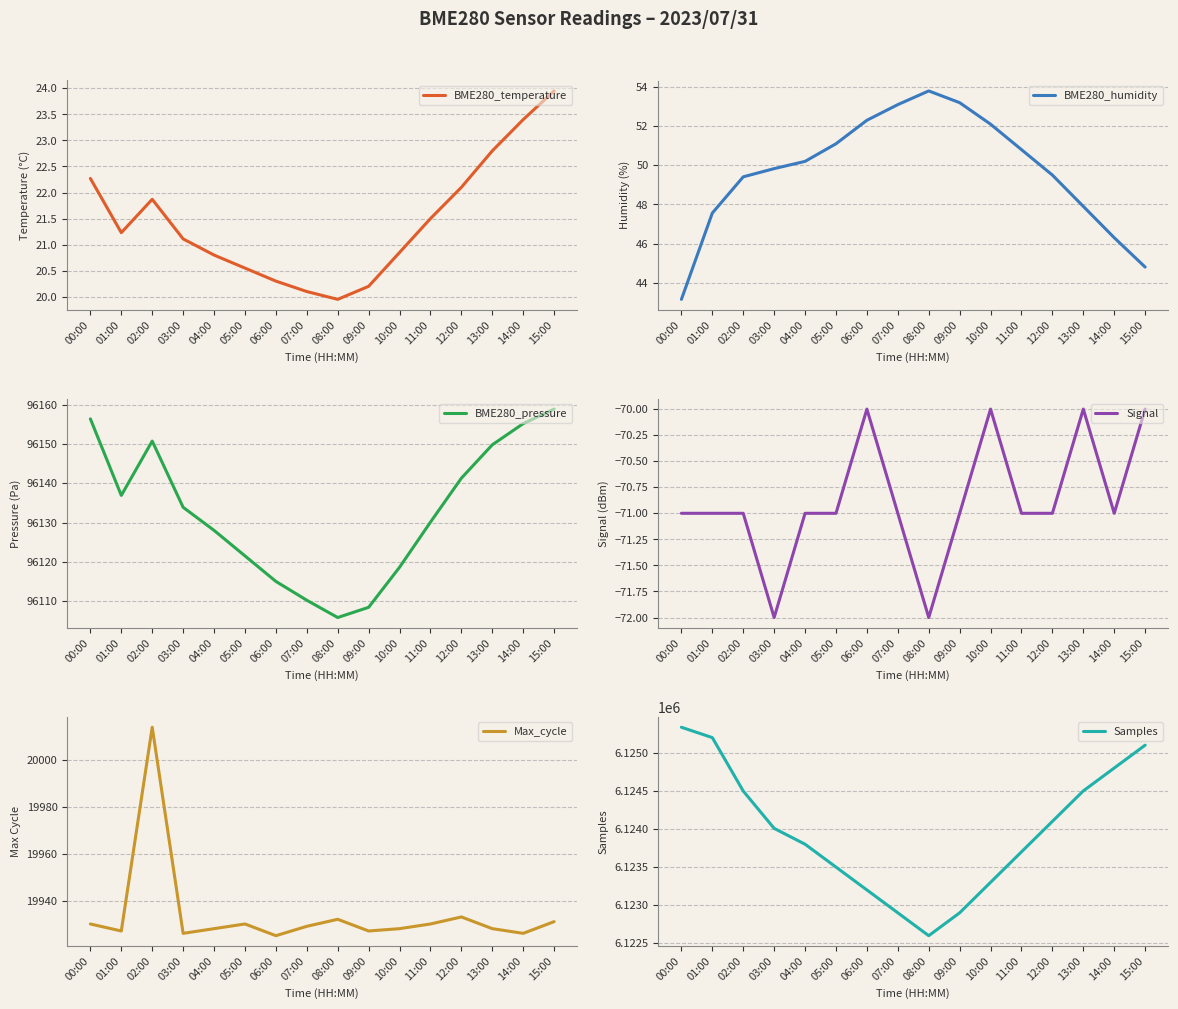

What is the lowest value of the Samples series?

6122600